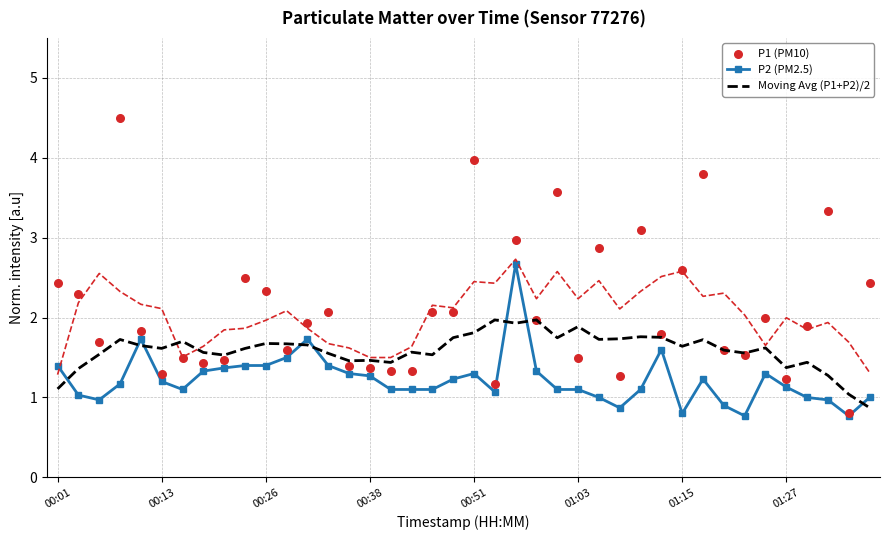

Which series reaches the maximum Y coordinate?

P1 (PM10)